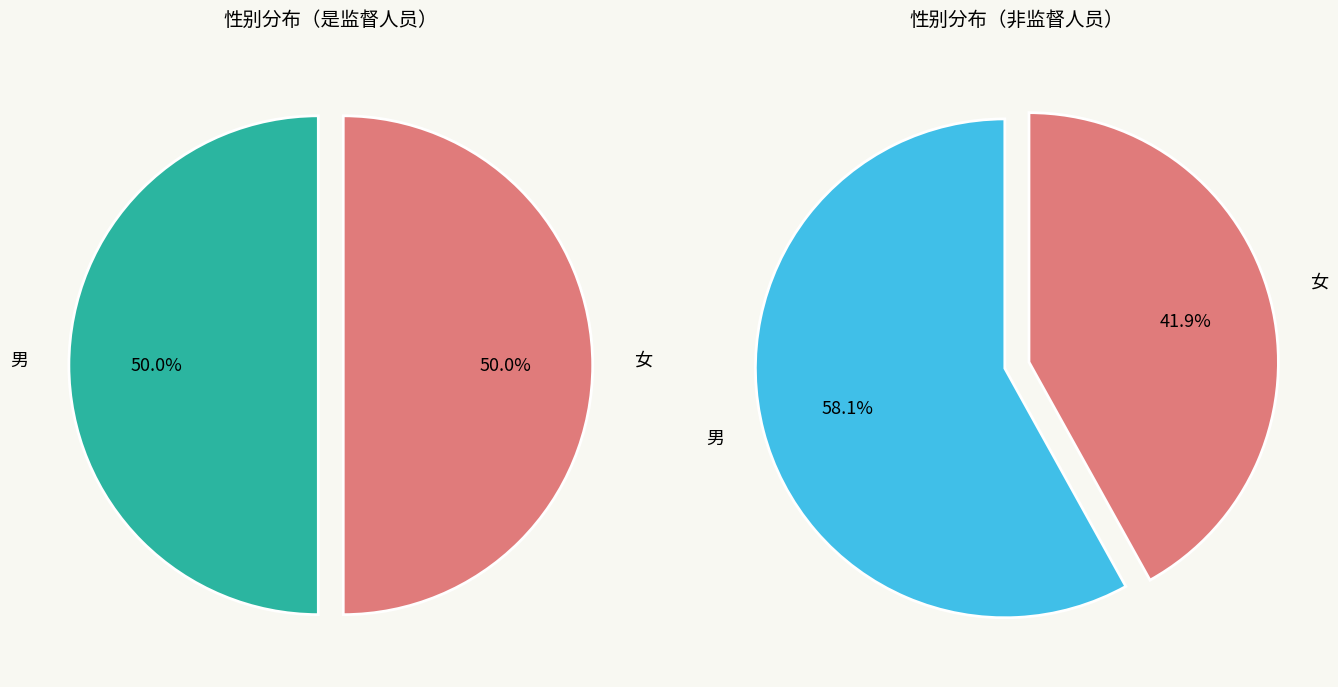

What is the smallest slice in the pie chart?

女